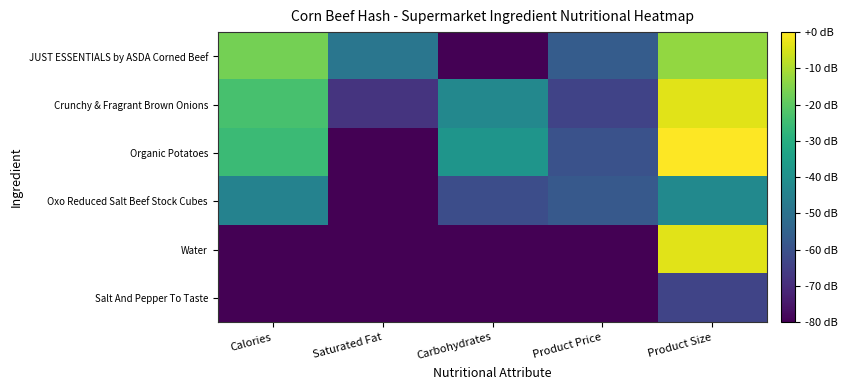

Reading right to left, what are all the values shown in this chart?

JUST ESSENTIALS by ASDA Corned Beef: Product Size=-12.9	Product Price=-56.9	Carbohydrates=-123.5	Saturated Fat=-48.7	Calories=-16.6
Crunchy & Fragrant Brown Onions: Product Size=-3.5	Product Price=-64.0	Carbohydrates=-42.7	Saturated Fat=-68.0	Calories=-23.3
Organic Potatoes: Product Size=0.0	Product Price=-60.0	Carbohydrates=-38.4	Saturated Fat=-123.5	Calories=-25.4
Oxo Reduced Salt Beef Stock Cubes: Product Size=-41.9	Product Price=-57.5	Carbohydrates=-61.2	Saturated Fat=-83.5	Calories=-44.4
Water: Product Size=-3.5	Product Price=-103.5	Carbohydrates=-123.5	Saturated Fat=-123.5	Calories=-123.5
Salt And Pepper To Taste: Product Size=-63.5	Product Price=-103.5	Carbohydrates=-123.5	Saturated Fat=-123.5	Calories=-123.5